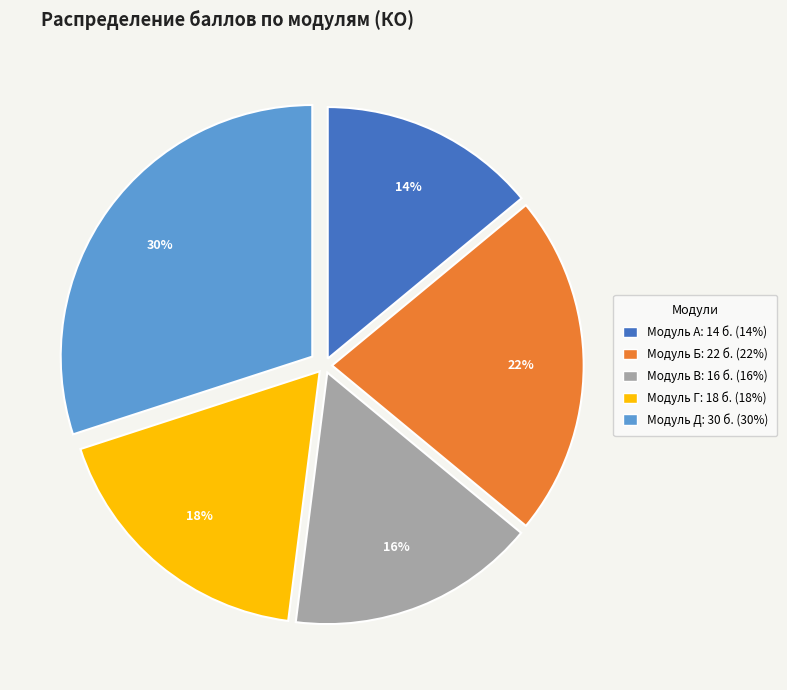

How many segments does this pie chart have?

5